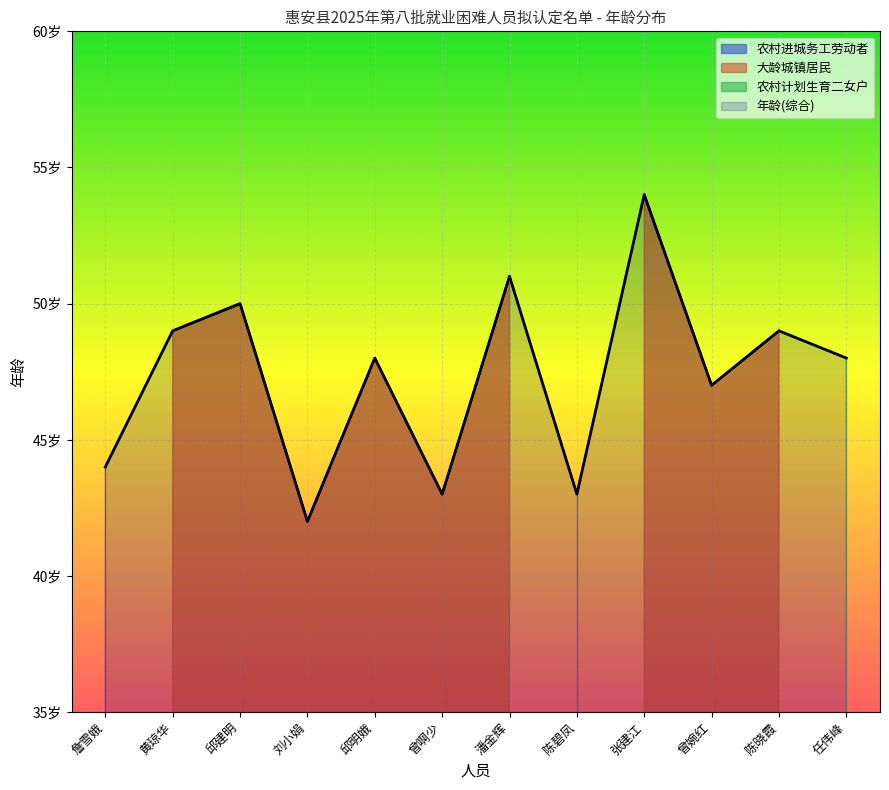

Reading left to right, extract all data points from this chart.

詹雪娥=44	黄琼华=49	邱建明=50	刘小娟=42	邱明娥=48	曾啊少=43	潘金辉=51	陈碧凤=43	张建江=54	曾婉红=47	陈晓霞=49	任伟峰=48